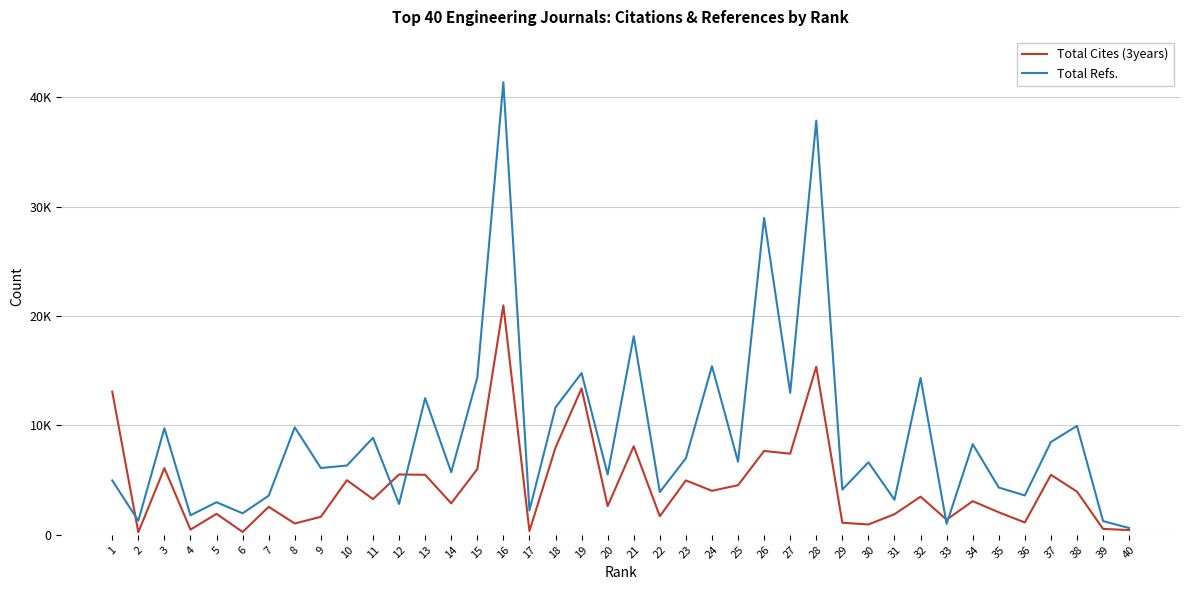

At how many categories does at least one series exceed 23059?

3